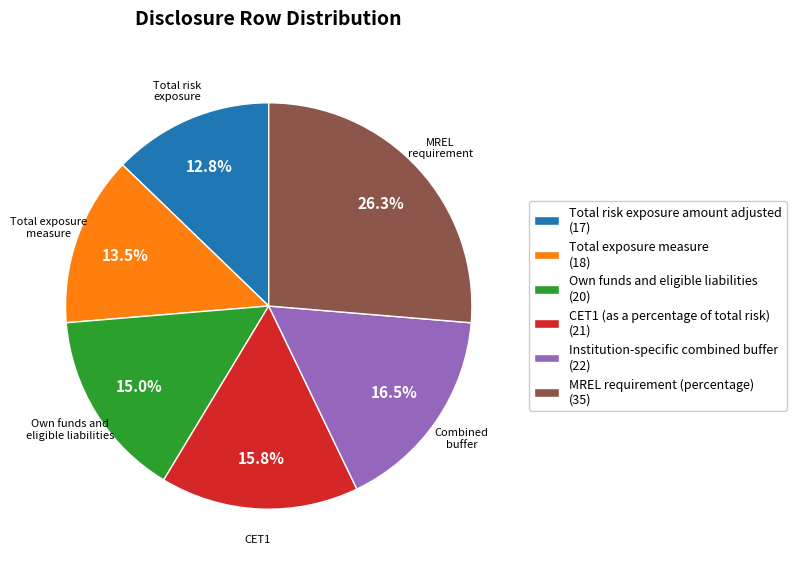

Between Institution-specific combined buffer (22) and CET1 (as a percentage of total risk) (21), which is larger?

Institution-specific combined buffer (22)